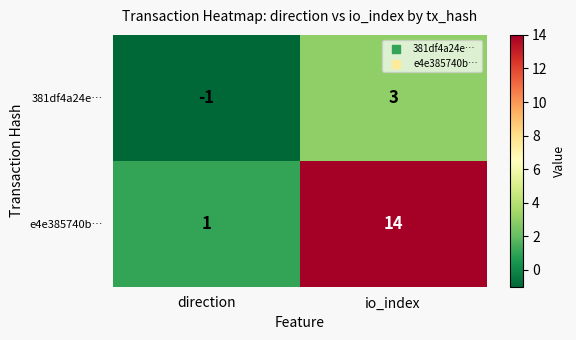

Which category has the highest value in the e4e385740b… series?

io_index